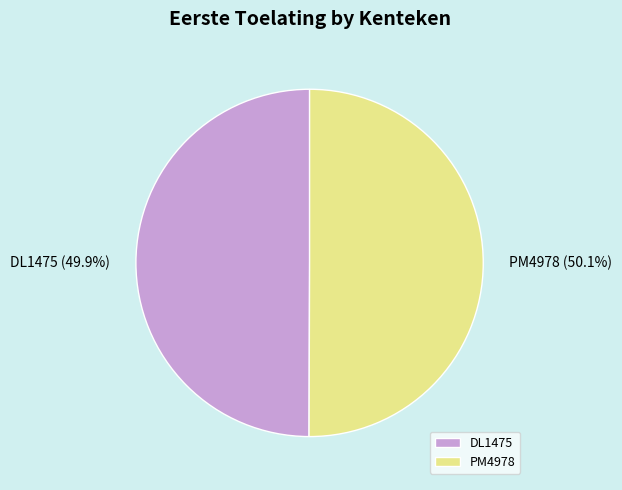

Approximately how many times larger is the value at PM4978 compared to DL1475?

1.0